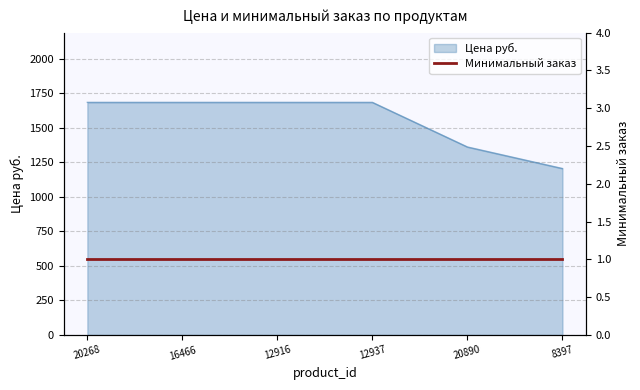

Between 12916 and 20268, which is larger?

12916